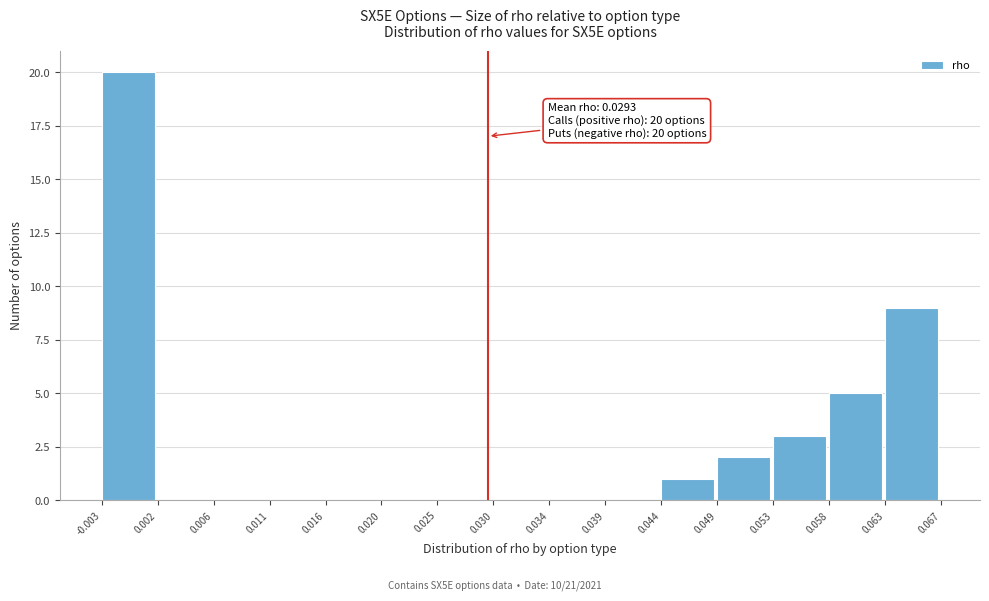

Over which range of the x-axis is the bar tallest?

-0.003 to 0.002